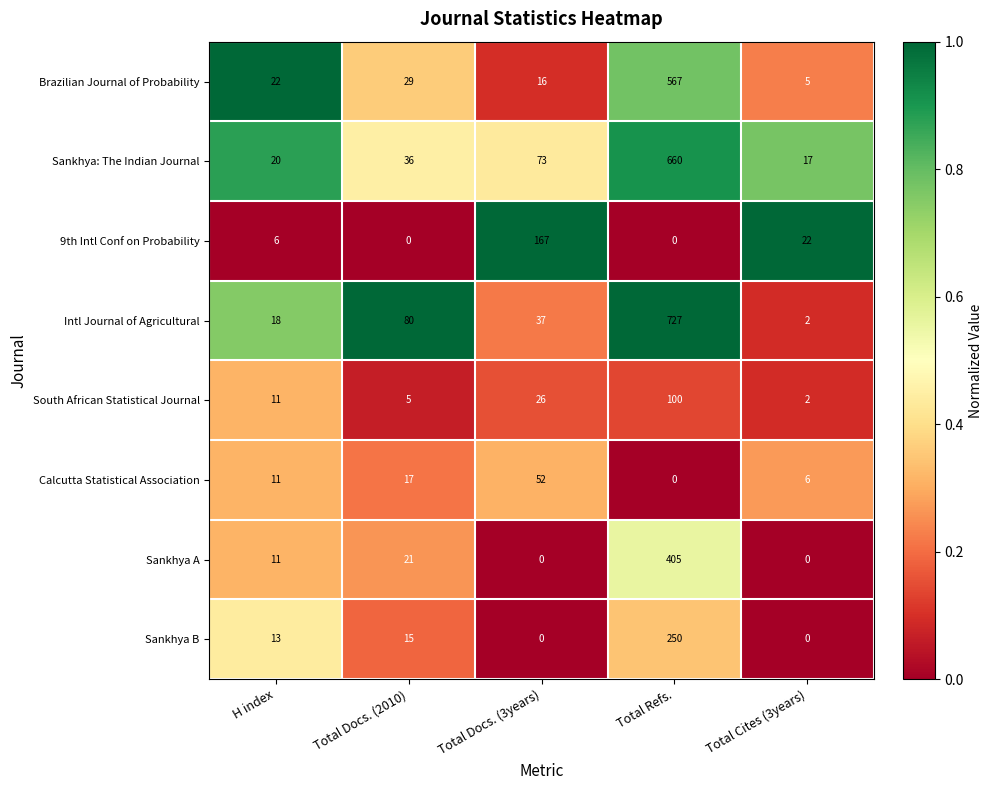

Is it true that Calcutta Statistical Association equals -17 at Total Refs.?

False